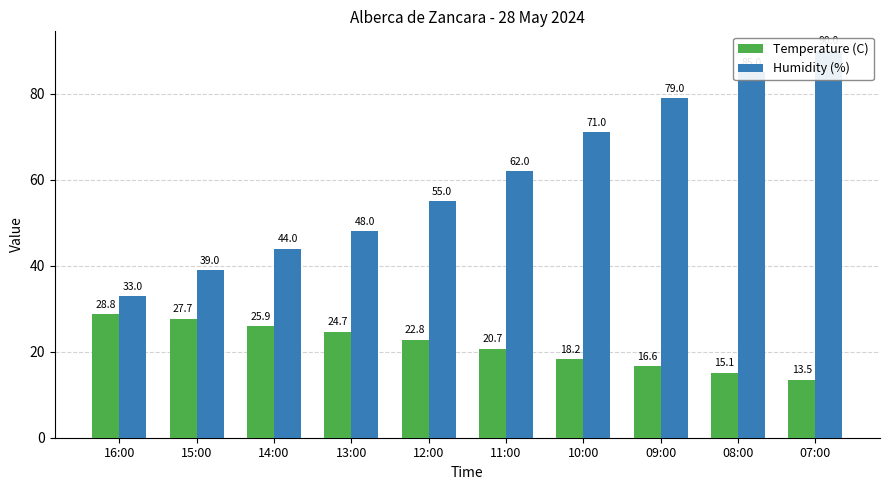

Rank the series by their maximum value, from highest to lowest.

Humidity (%), Temperature (C)